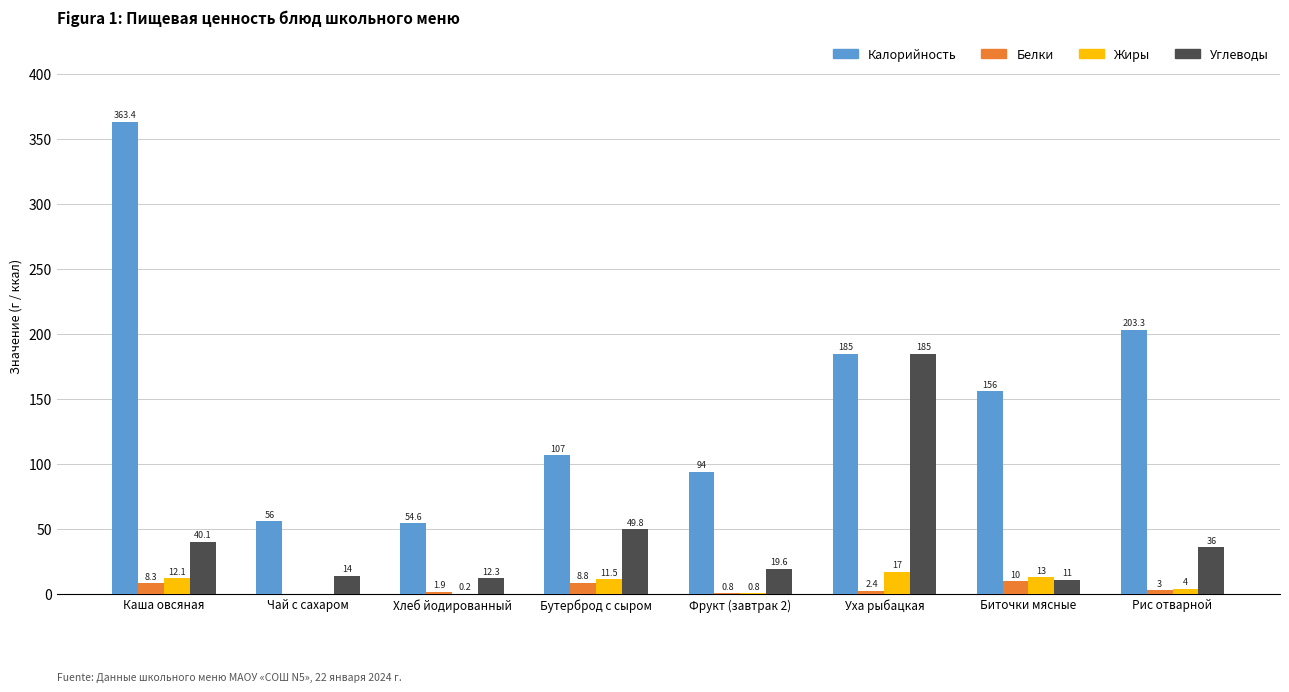

True or false: Углеводы has a value of 49.8 at Бутерброд с сыром.

True